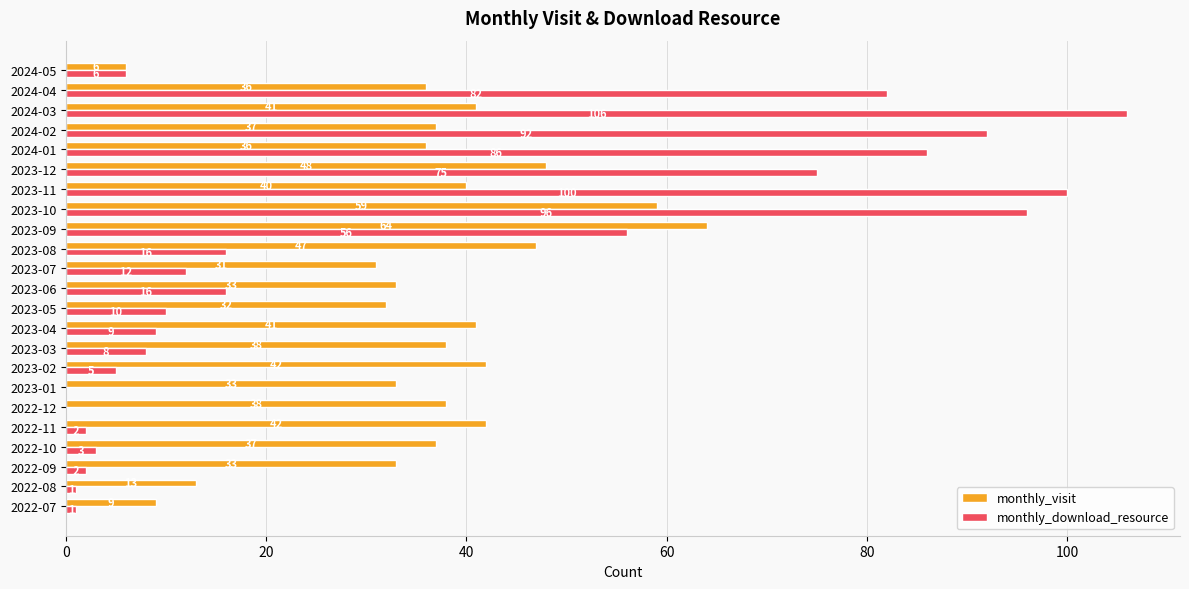

At which label is monthly_download_resource closest to 53?

2023-09